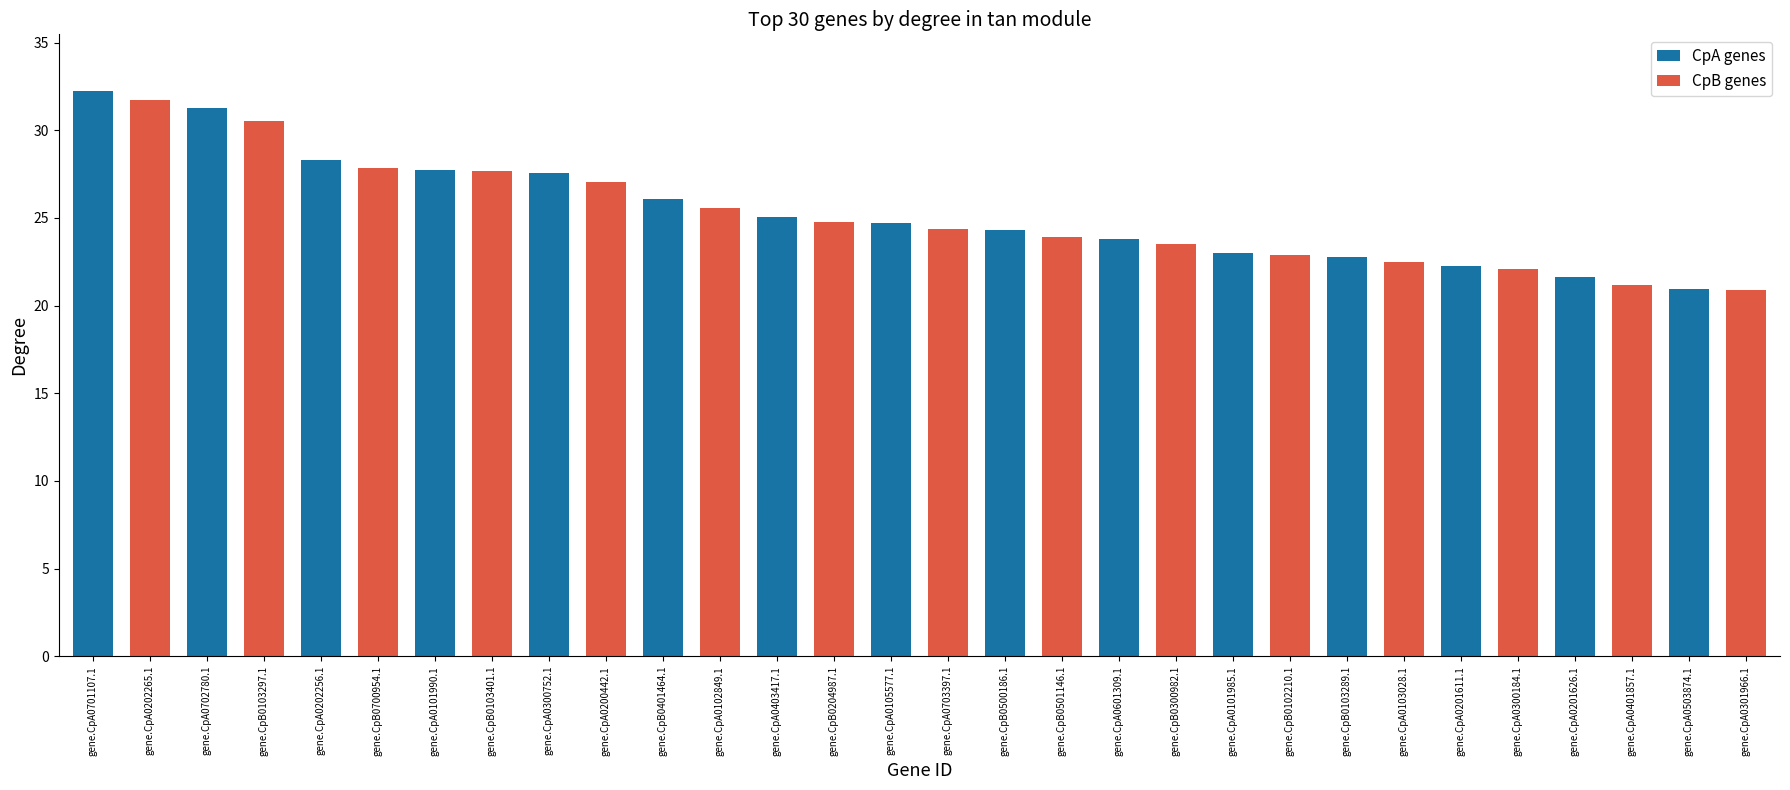

Does the chart contain stacked bars?

No